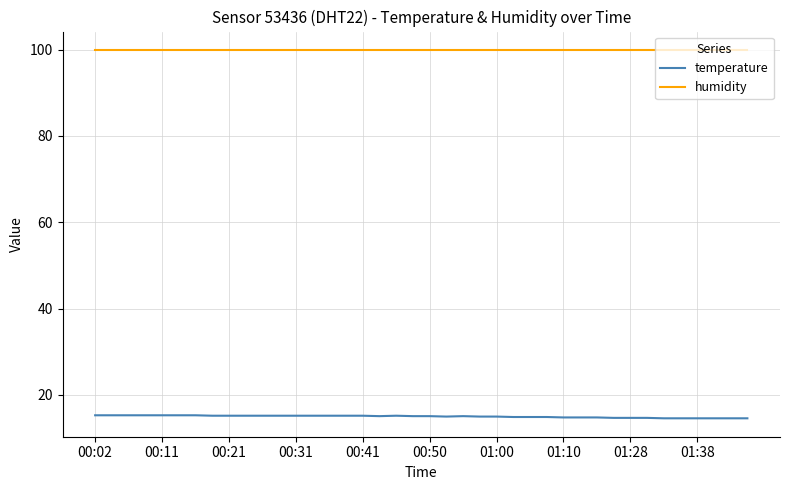

What are all the series names shown in the legend?

temperature, humidity